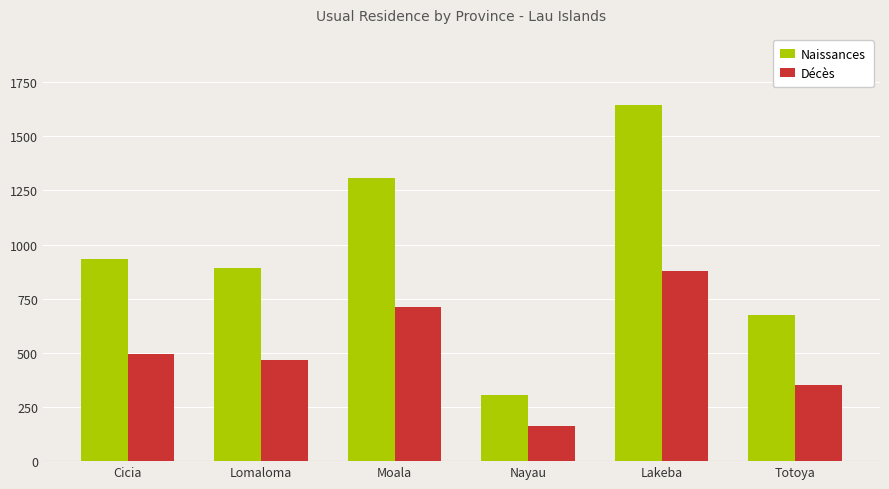

What is the label of the 2nd bar from the right?

Lakeba